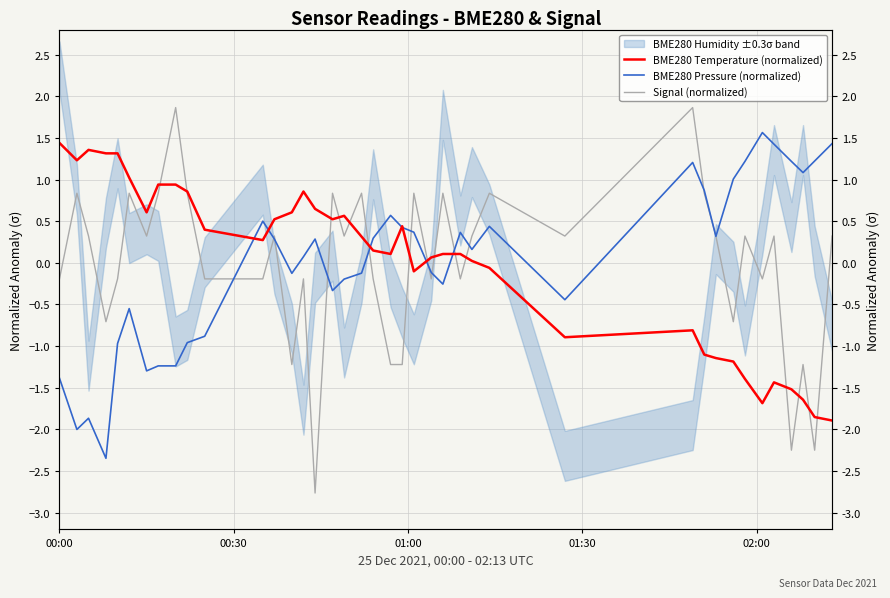

How many interior local peaks does the BME280 Temperature (normalized) series have?

6